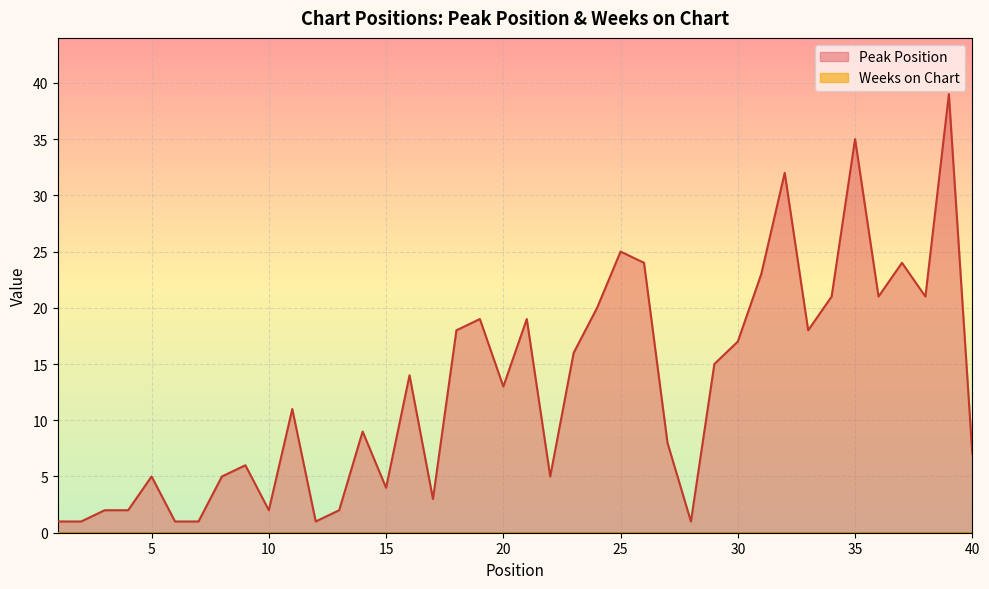

How many data points does each series have?

40